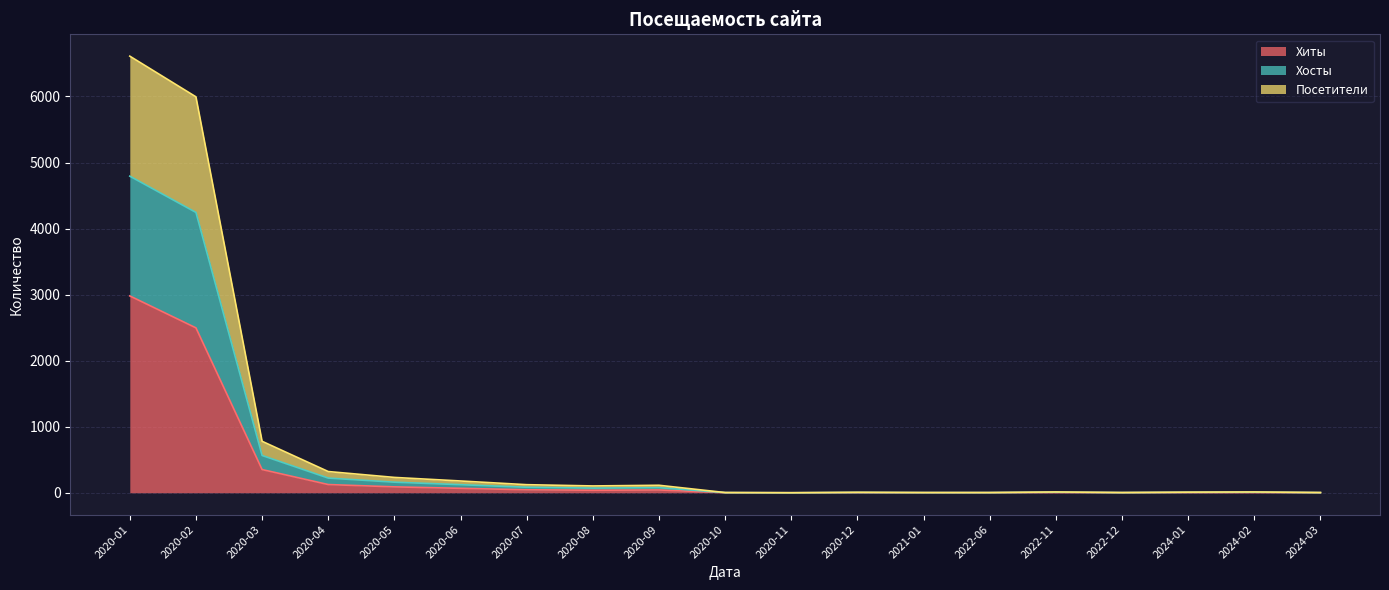

How many categories are shown in the chart?

19